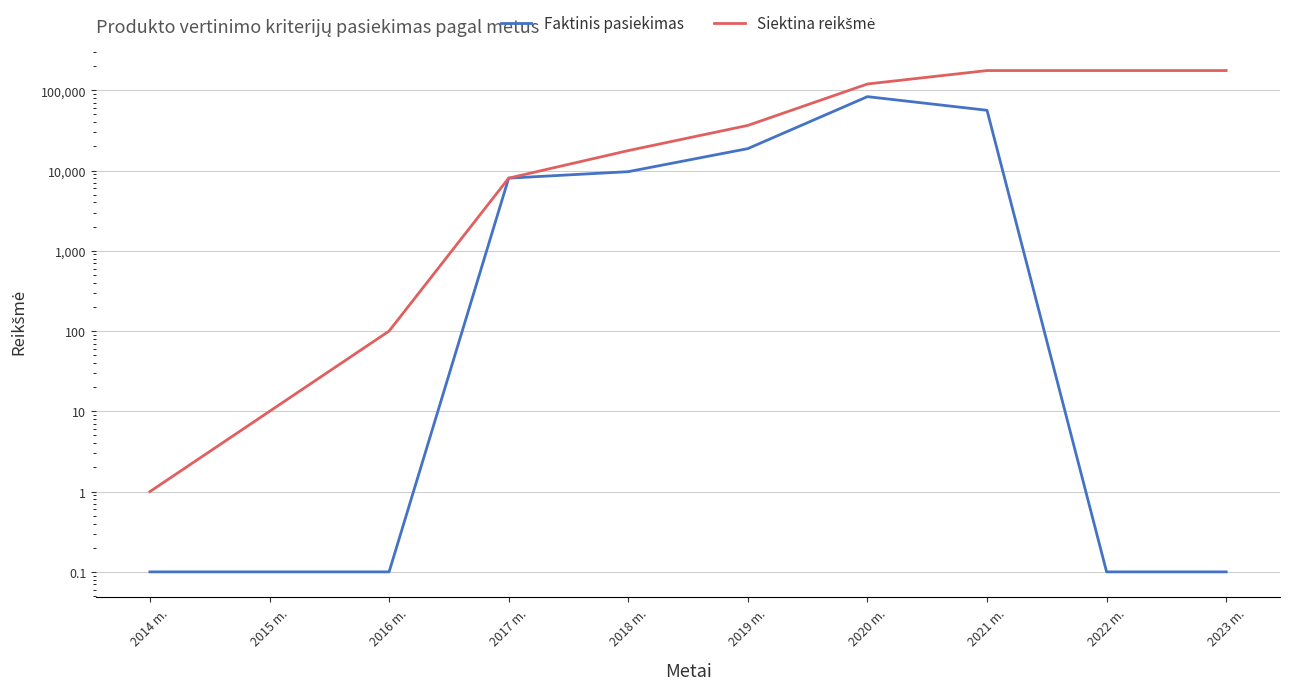

Which series changed the most between 2014 m. and 2017 m.?

Siektina reikšmė